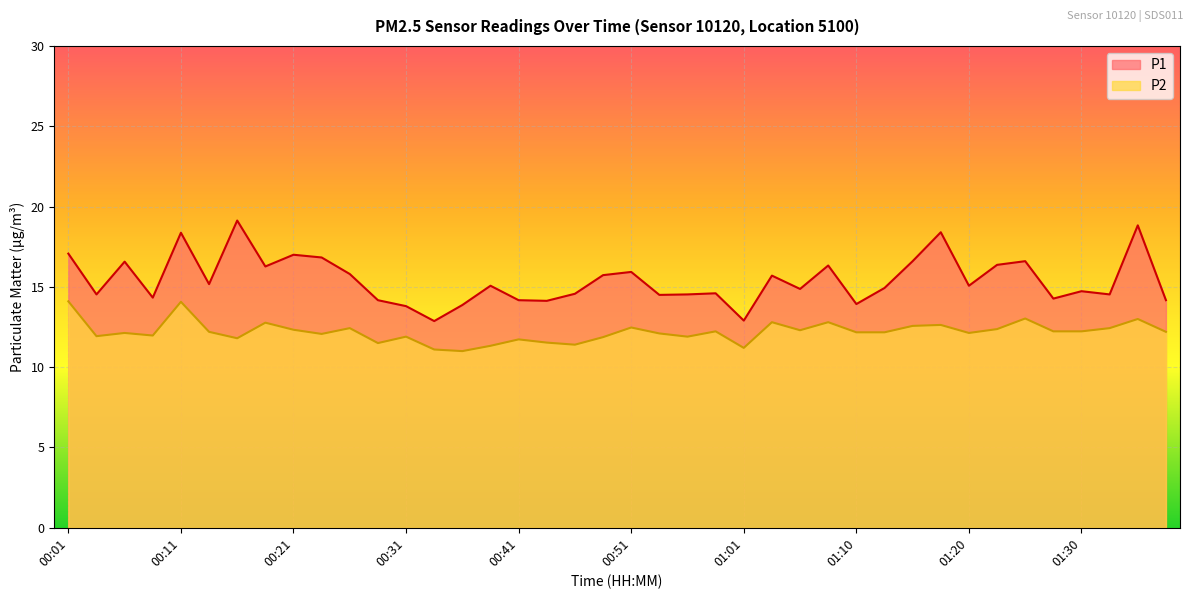

The P1 series shows 5.4 at 00:26. True or false?

False